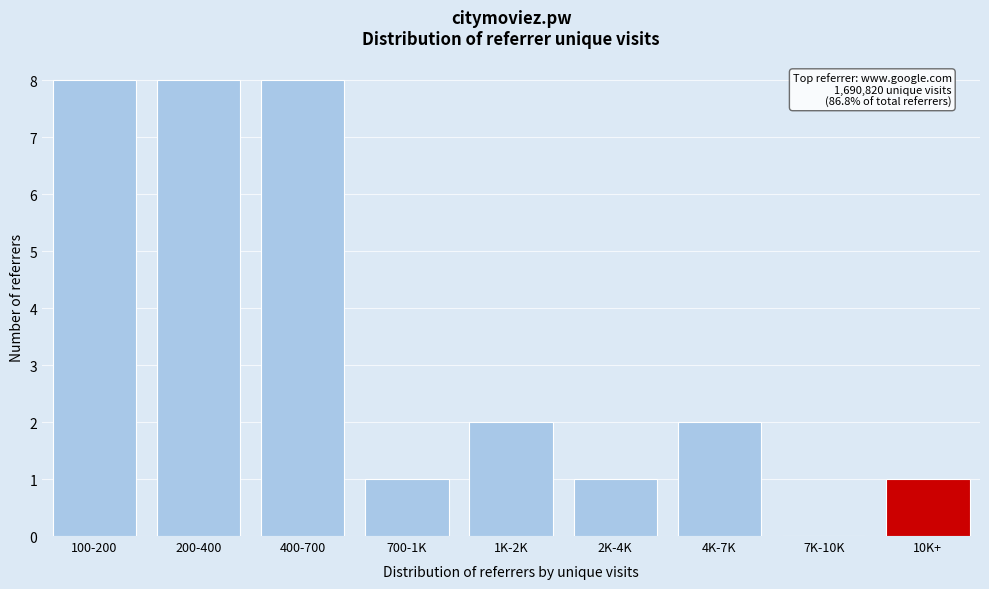

Reading left to right, list all the values displayed in this chart.

100-200=8	200-400=8	400-700=8	700-1K=1	1K-2K=2	2K-4K=1	4K-7K=2	7K-10K=0	10K+=1